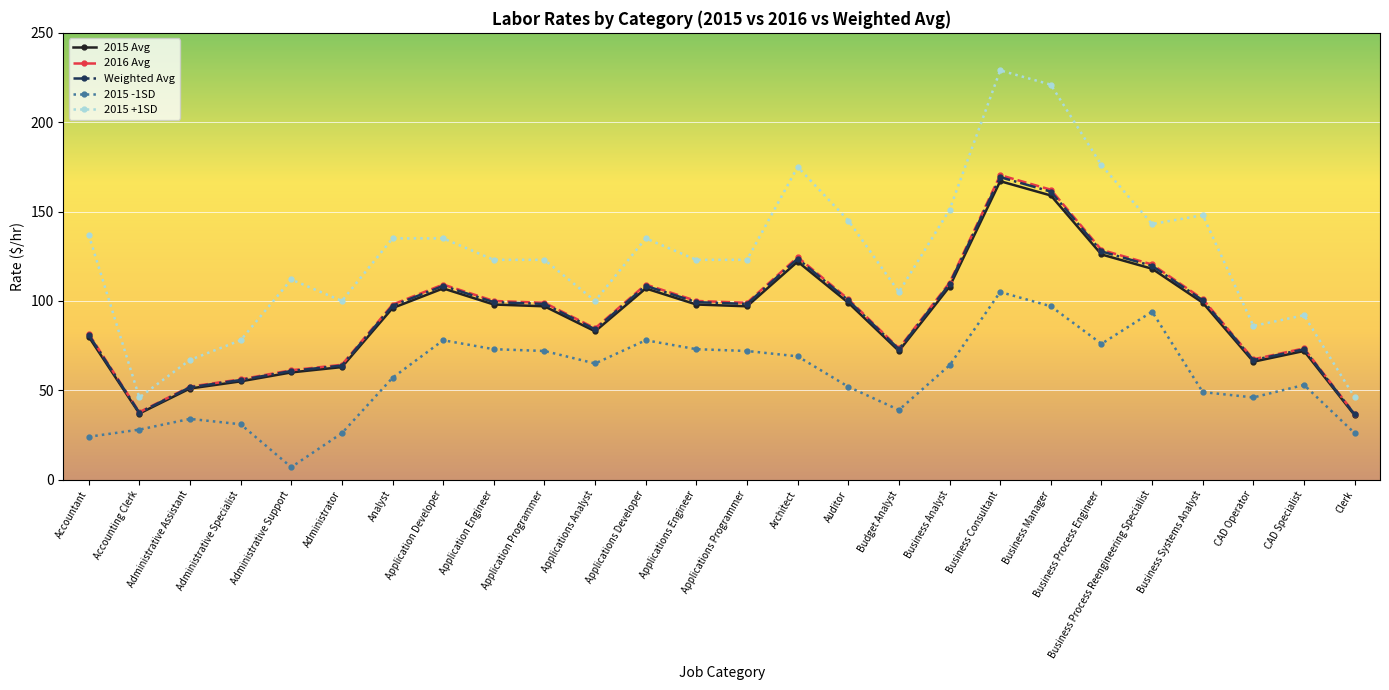

True or false: 2016 Avg and 2015 -1SD intersect in this chart.

False